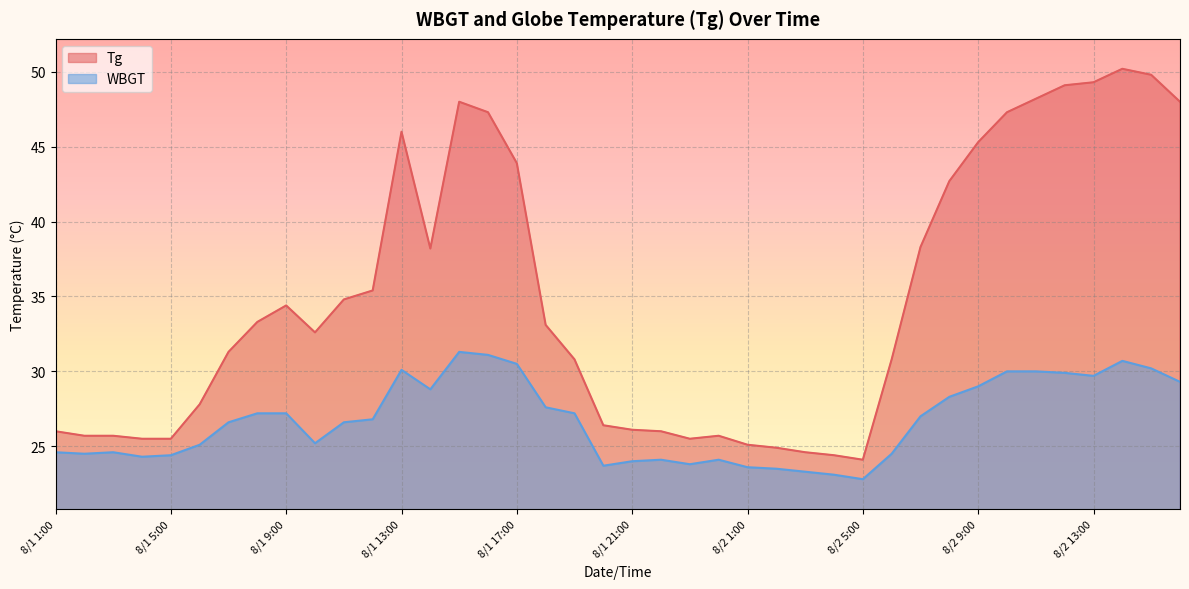

Rank the series by their maximum value, from highest to lowest.

Tg, WBGT